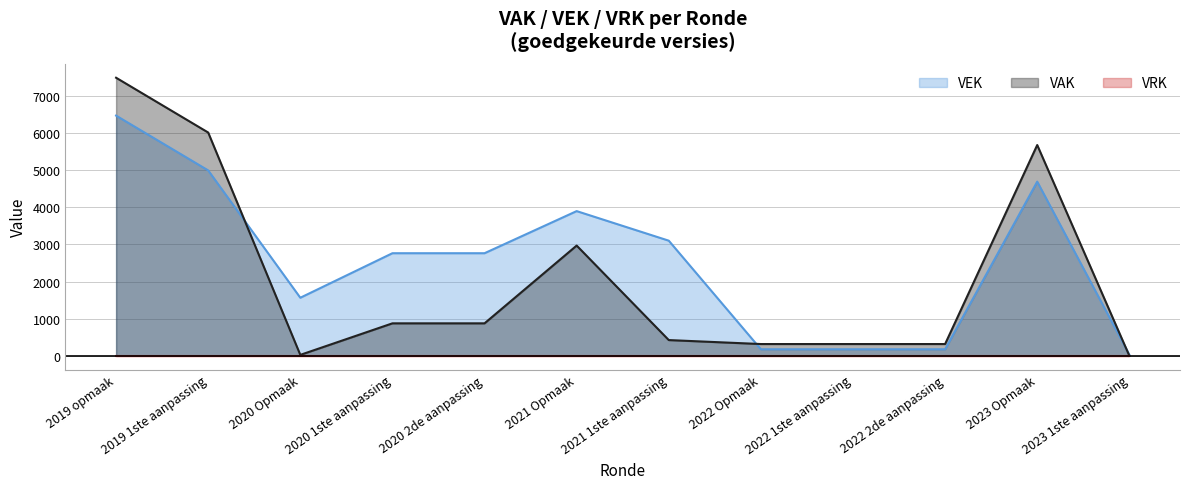

True or false: the data shows 4021 at 2020 2de aanpassing.

False